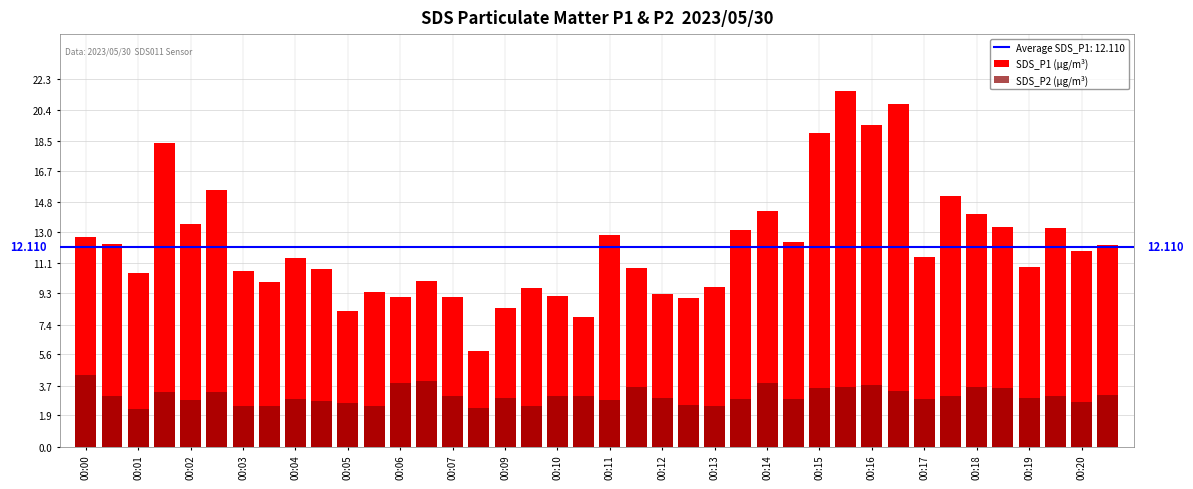

Rank the series by their average value, from lowest to highest.

SDS_P2 (µg/m³), SDS_P1 (µg/m³)